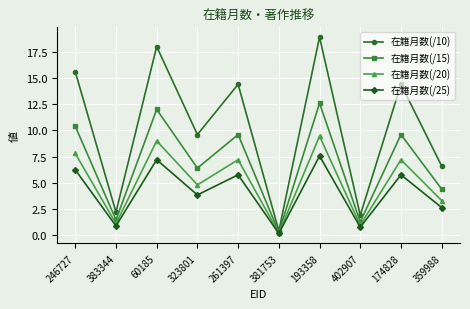

What position from the left is 402907?

8